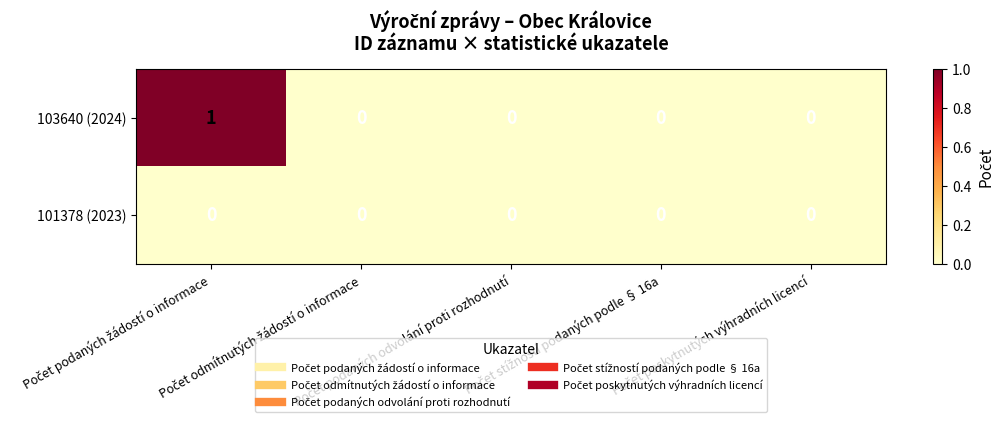

Rank the series by their average value, from highest to lowest.

103640 (2024), 101378 (2023)